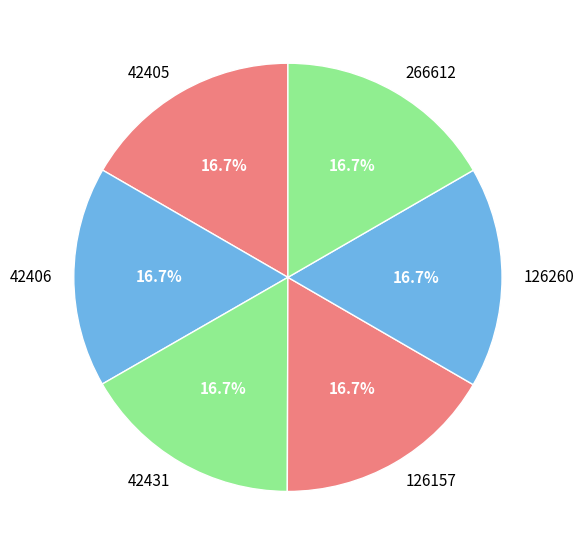

To the nearest percent, what percentage of the pie is 266612?

17%